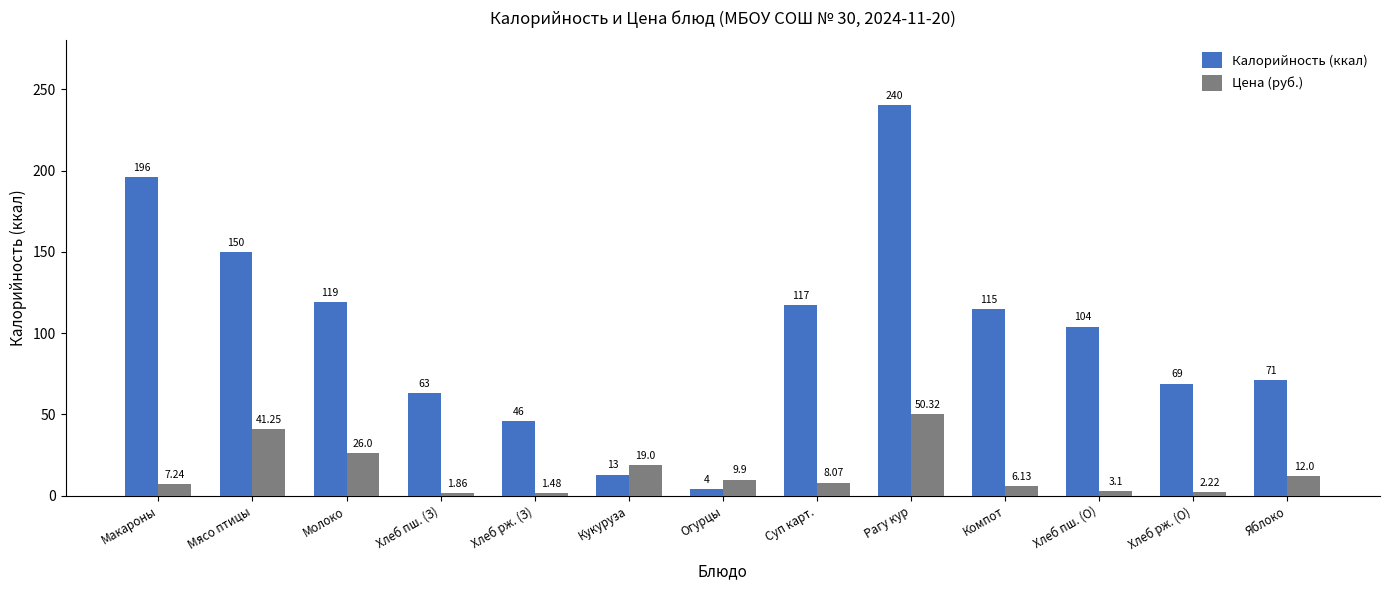

The value of Цена (руб.) at Кукуруза is 4.1. True or false?

False